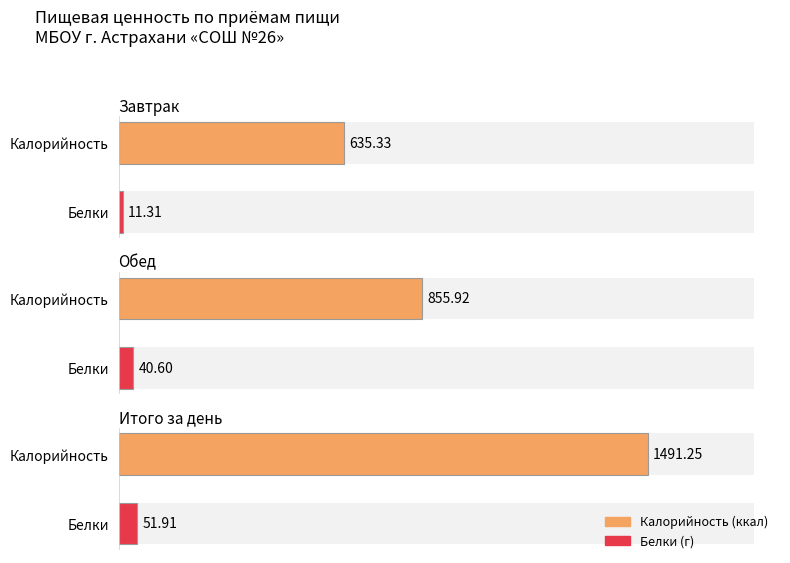

Which series has the largest range (max minus min)?

Калорийность